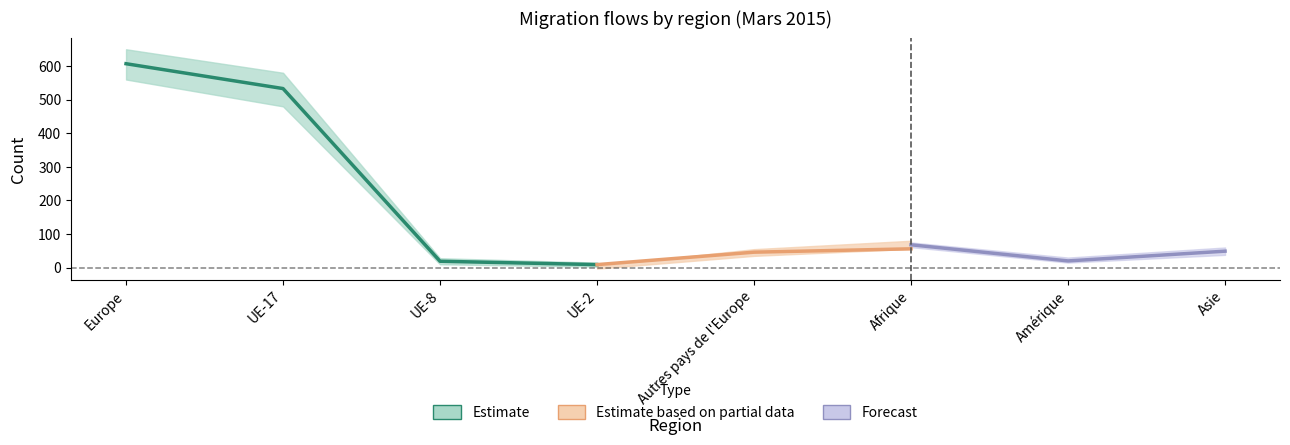

Is it true that Total départs (sorties) equals 10 at UE-8?

False